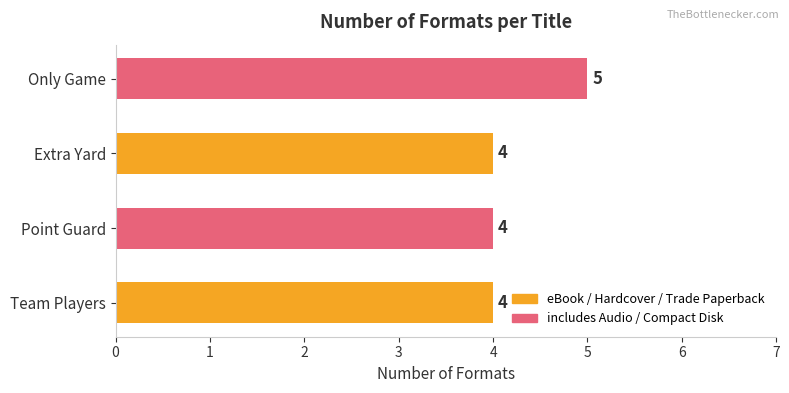

What is the approximate value at Only Game?

5